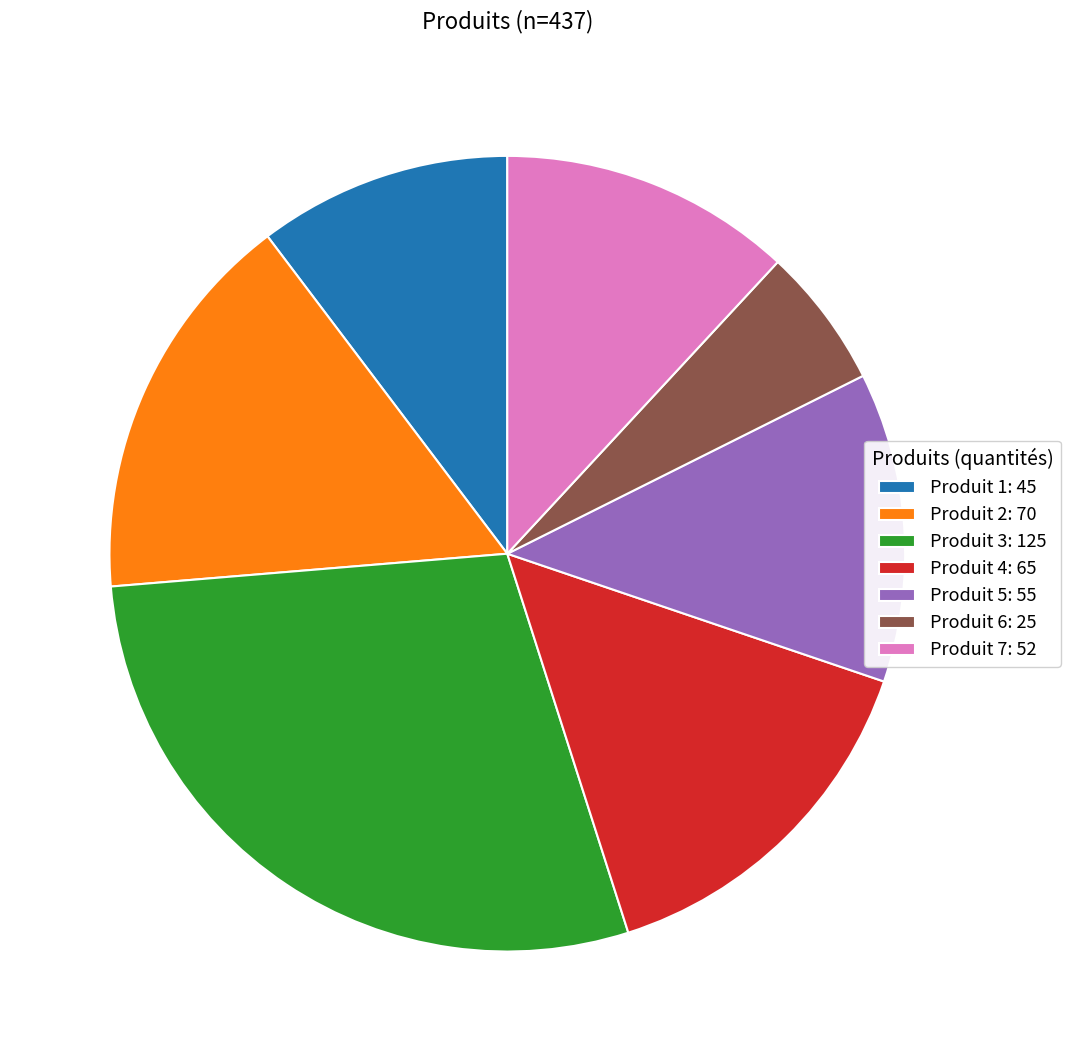

Rank the categories by value from lowest to highest.

Produit 6, Produit 1, Produit 7, Produit 5, Produit 4, Produit 2, Produit 3